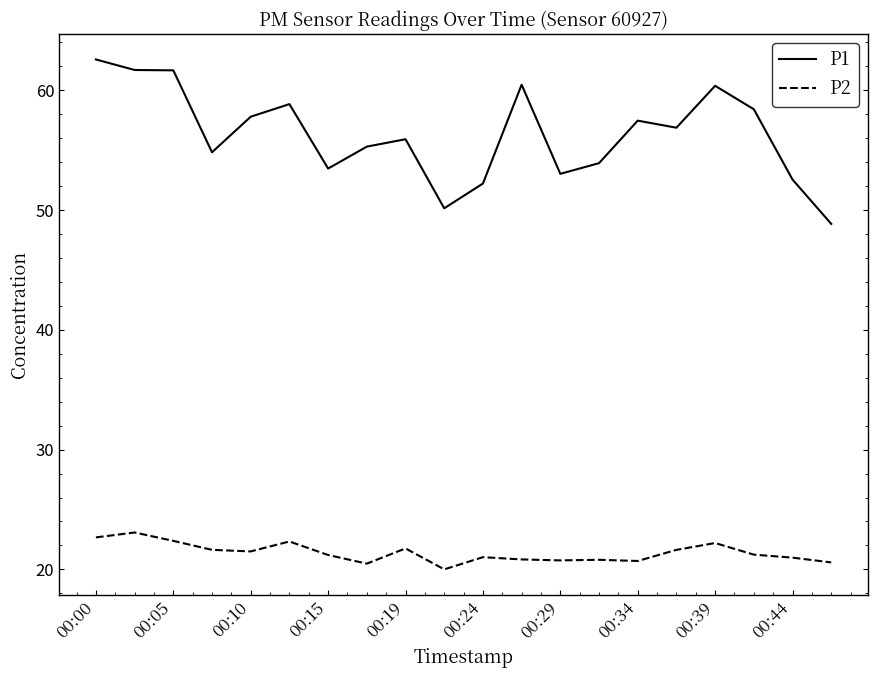

True or false: P1 and P2 intersect in this chart.

False